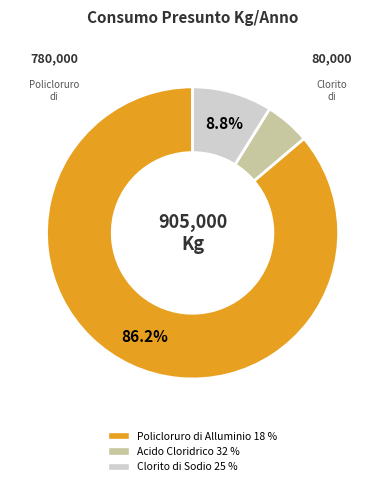

True or false: Clorito di Sodio 25 % accounts for 9% of the total.

True